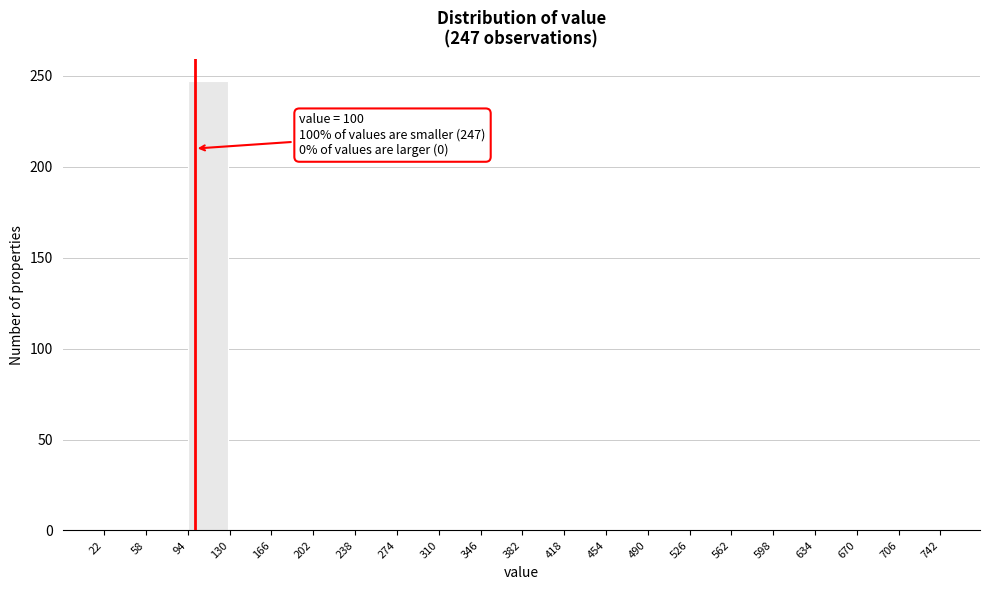

Which range on the x-axis has the tallest bar?

94 to 130